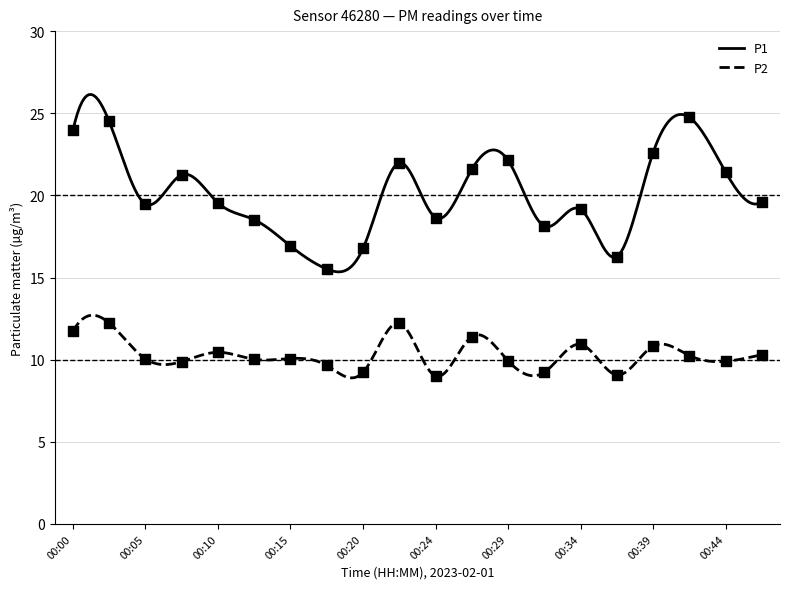

What is the total value across all series at 00:05?

29.5